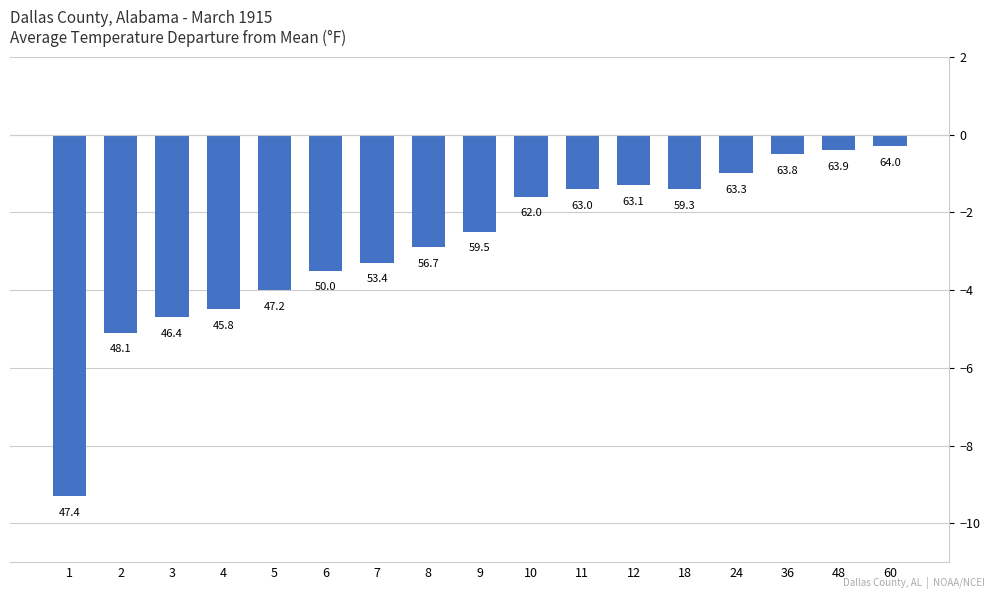

How many data points are above -2?

8